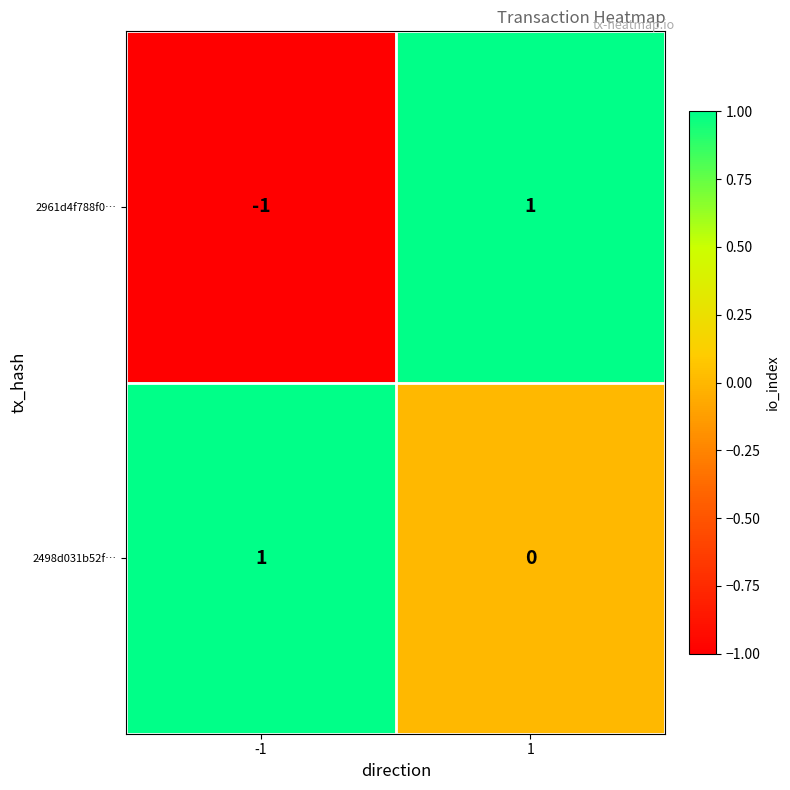

At how many categories does at least one series exceed 0?

2